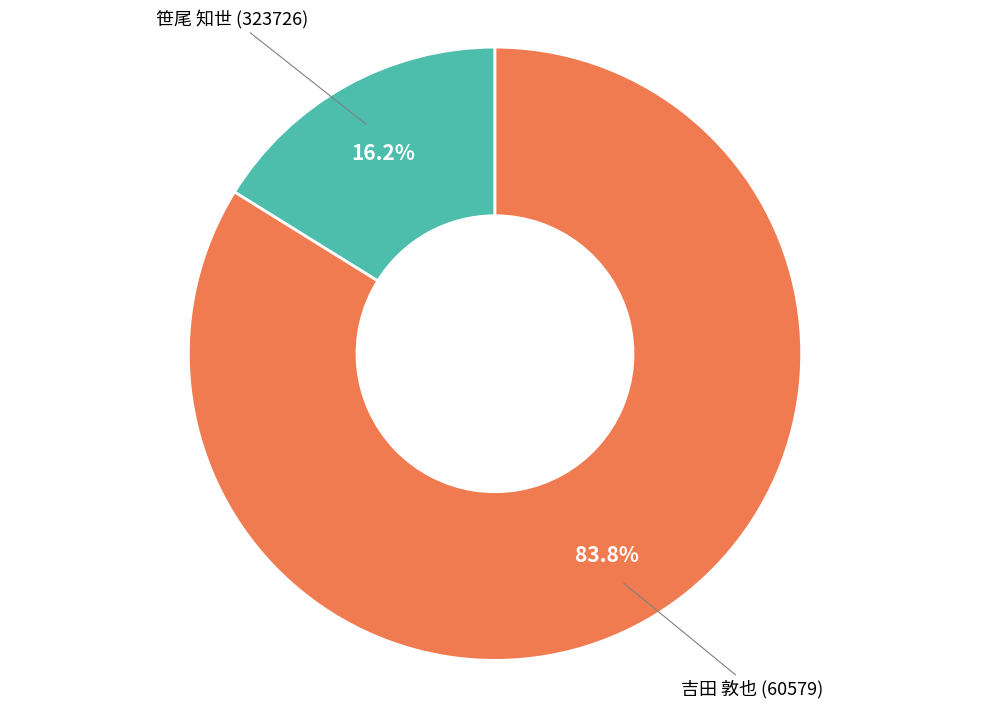

To the nearest percent, what is the average slice percentage?

50%